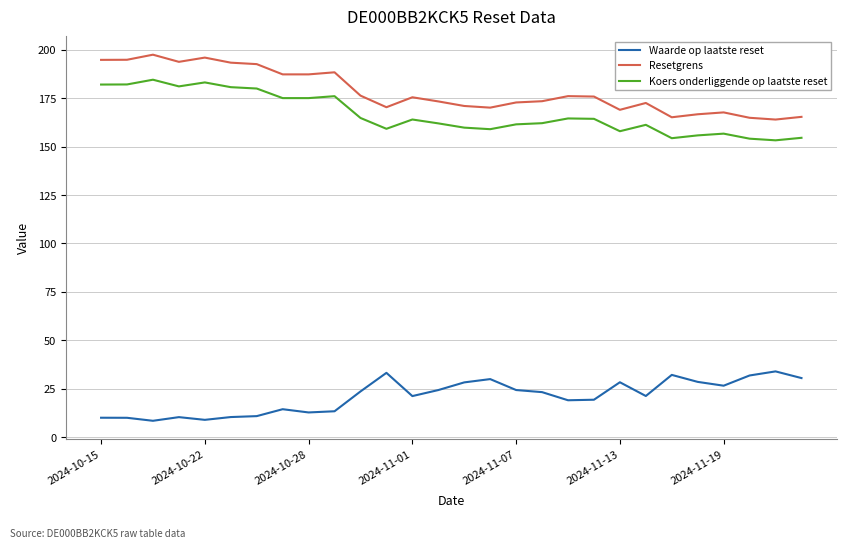

True or false: Koers onderliggende op laatste reset and Waarde op laatste reset cross at least once.

False